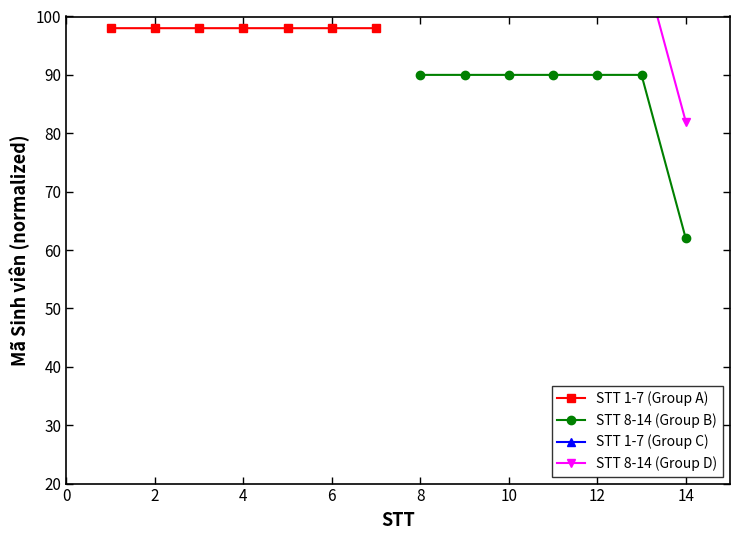

Between 4 and 6, which series saw the biggest shift?

STT 1-7 (Group A)